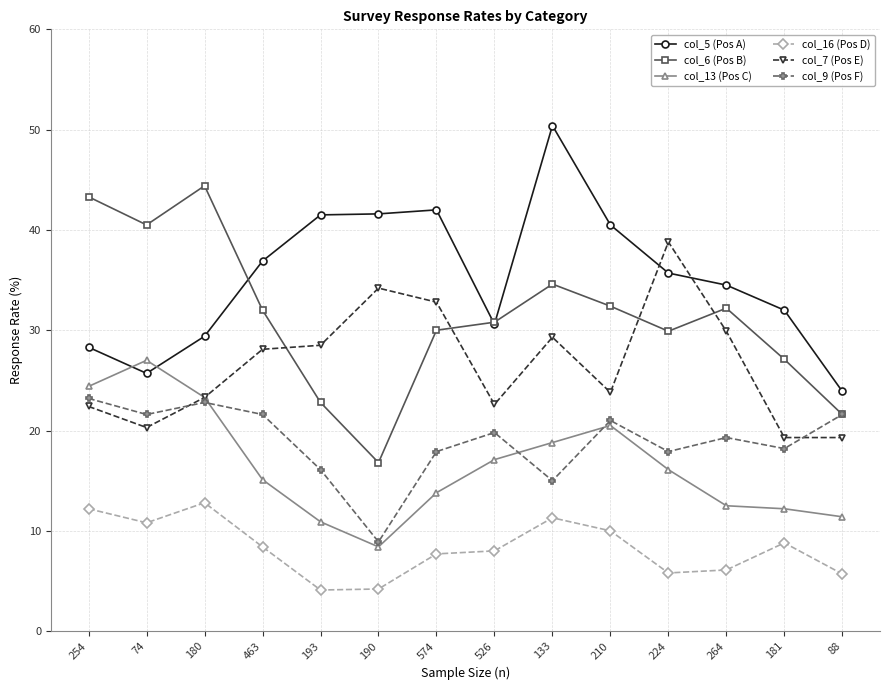

What is the label of the 1st point from the right?

88